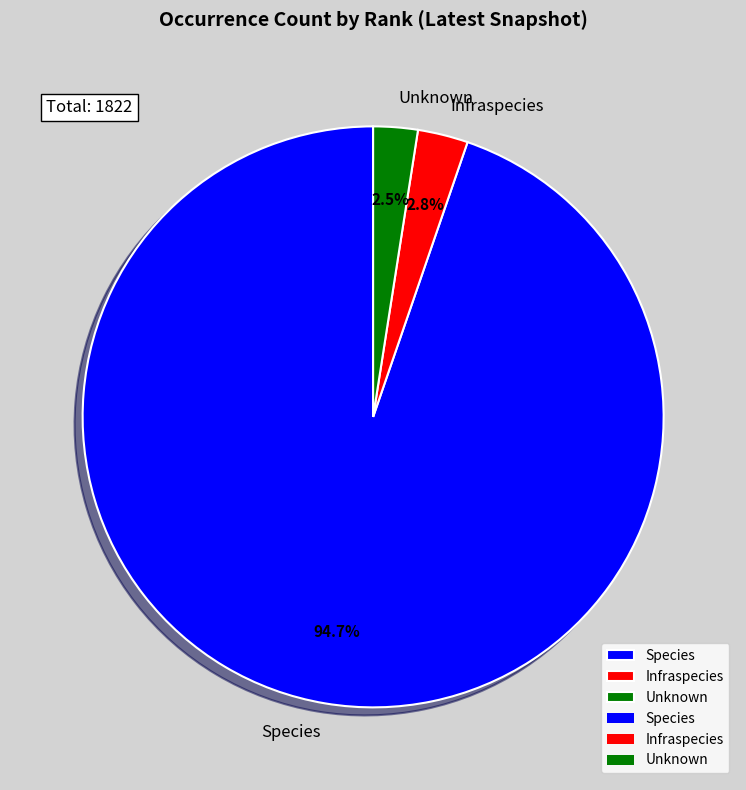

Does any single category account for the majority?

Yes